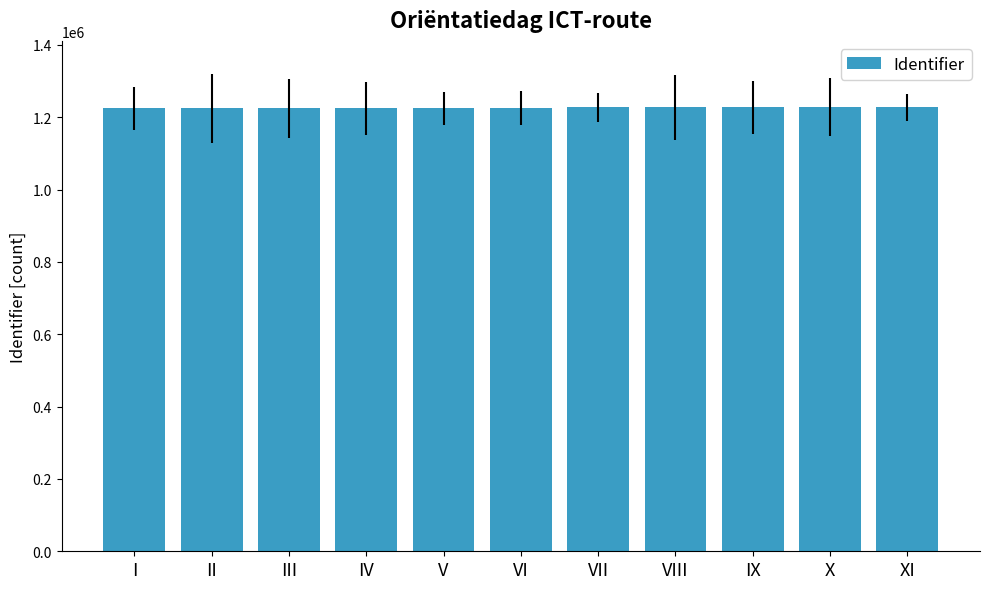

How many data points does each series have?

11